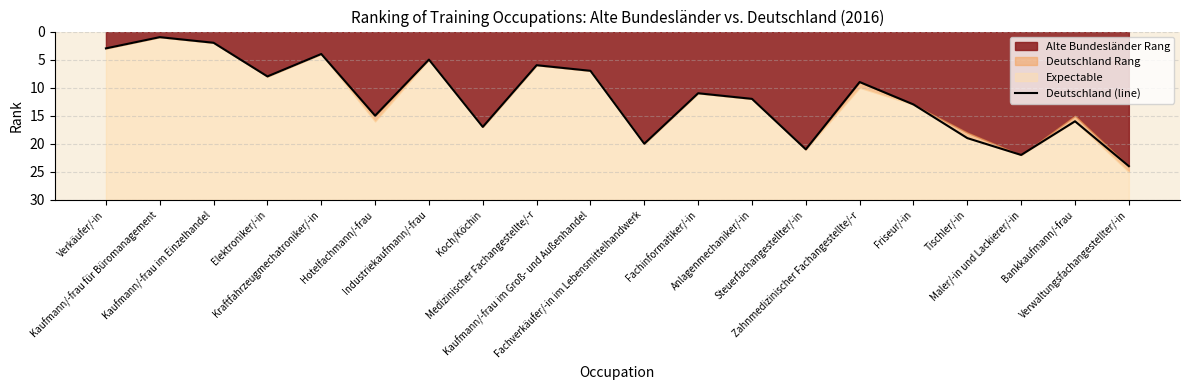

What is the value of the 10th point from the left?

7